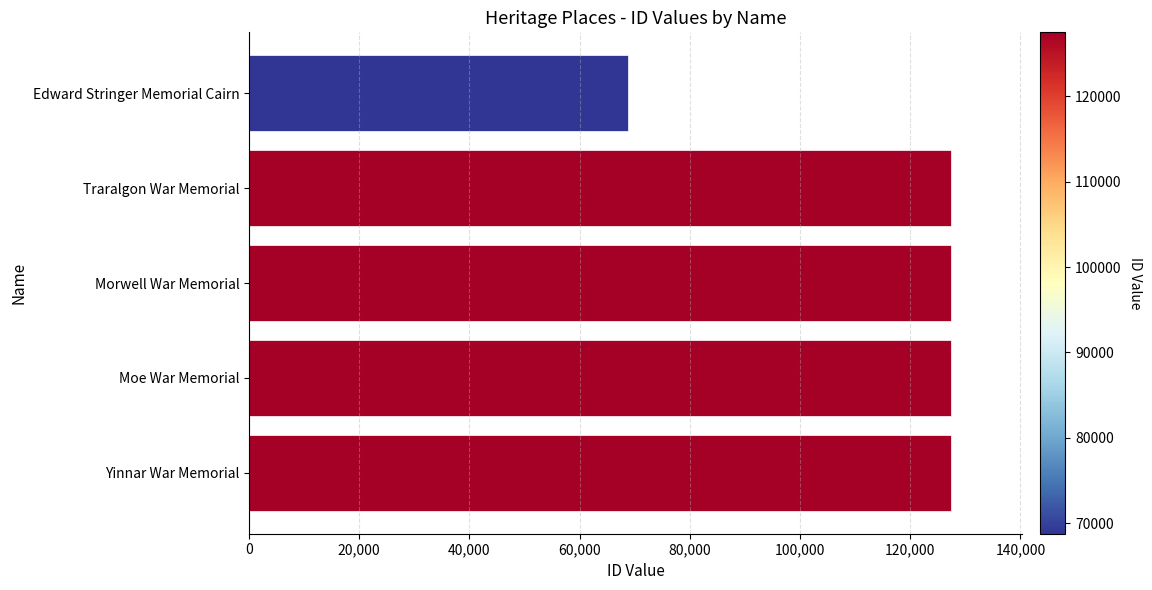

Which has a higher value, Moe War Memorial or Edward Stringer Memorial Cairn?

Moe War Memorial